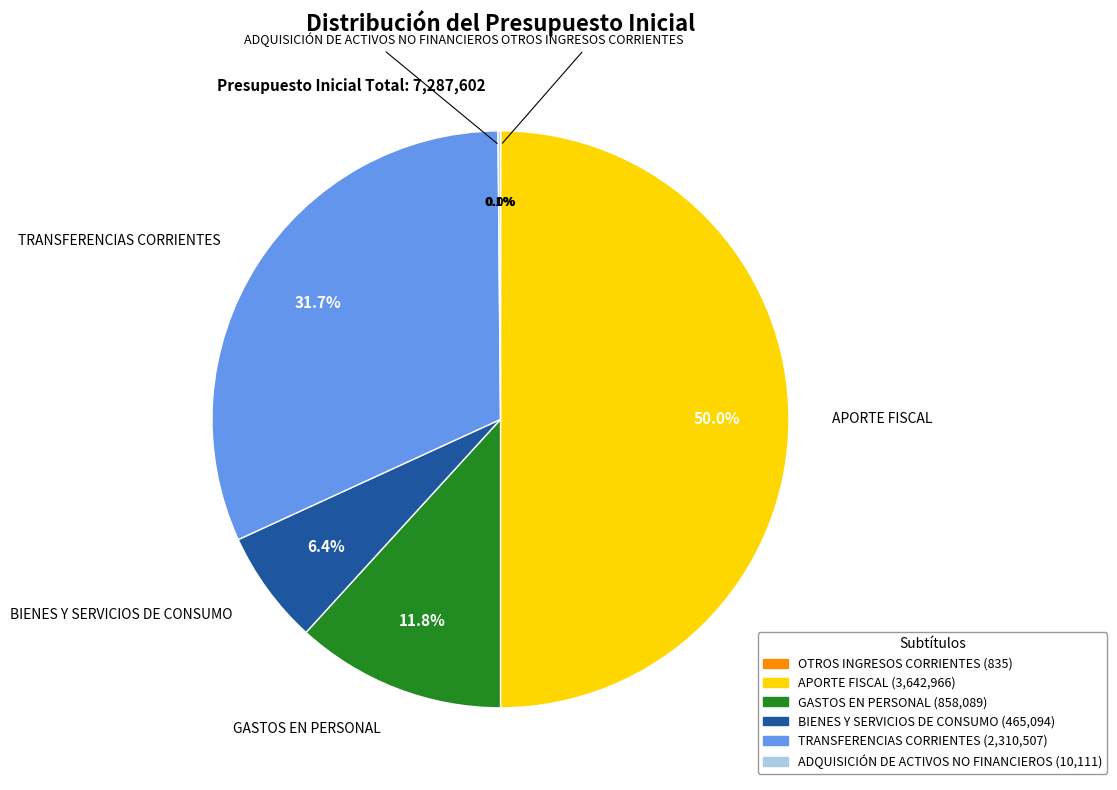

What percentage is NOT represented by TRANSFERENCIAS CORRIENTES?

68.3%